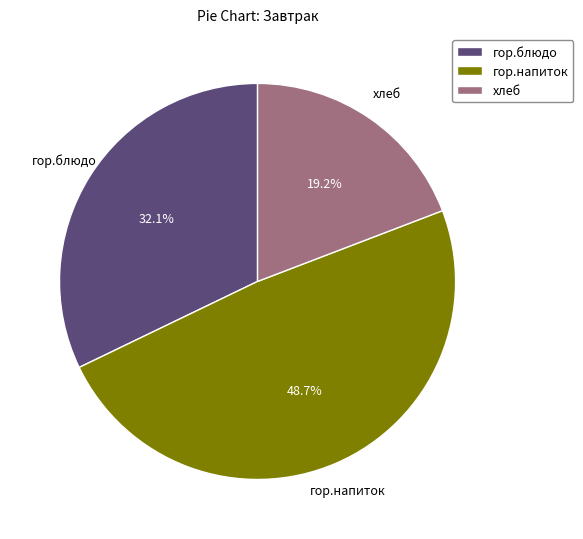

Is it true that гор.блюдо is 32% of the pie?

True